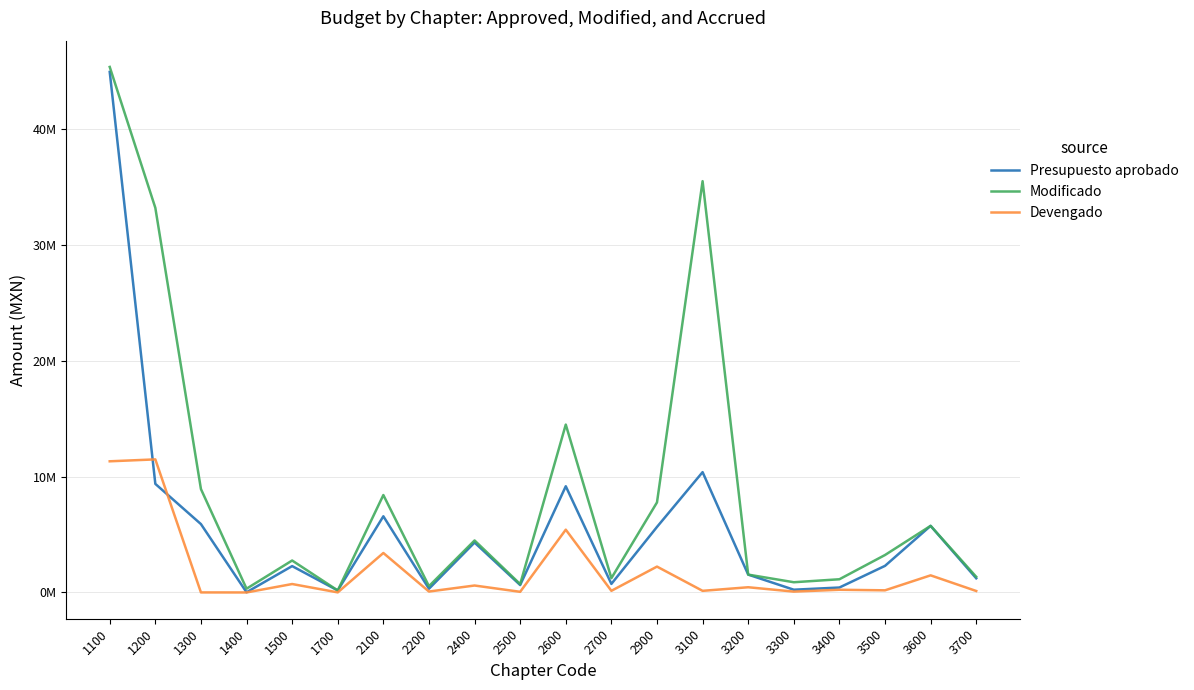

True or false: Modificado and Presupuesto aprobado intersect in this chart.

False